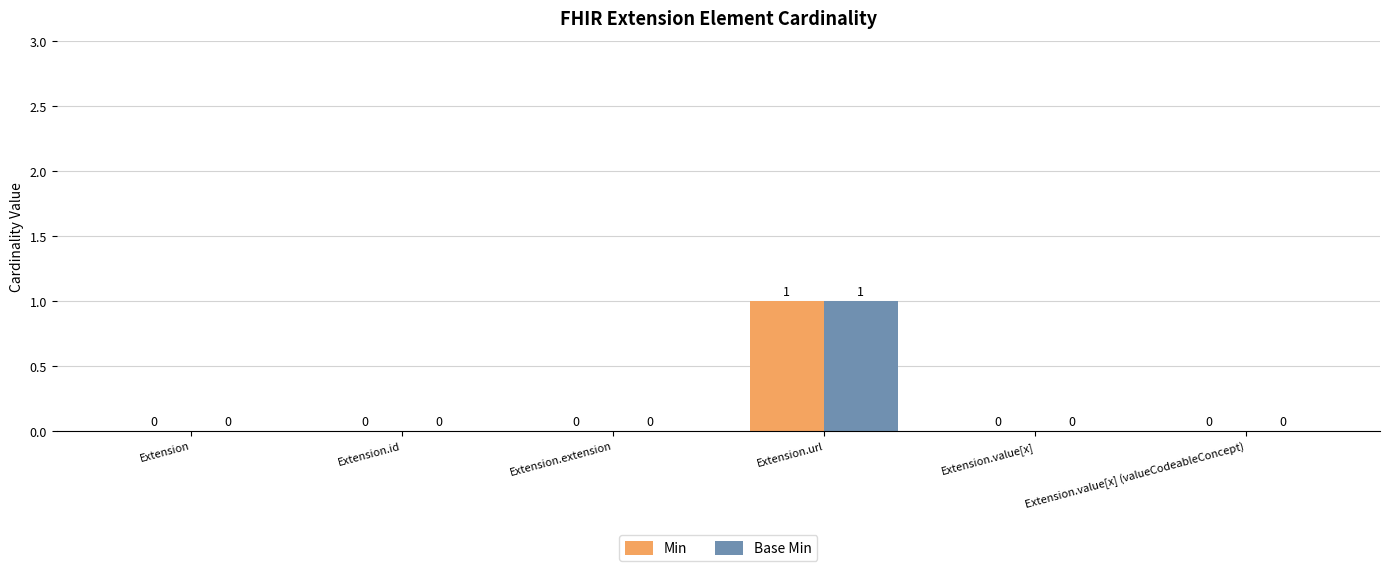

Is it true that Base Min equals 0 at Extension.value[x] (valueCodeableConcept)?

True